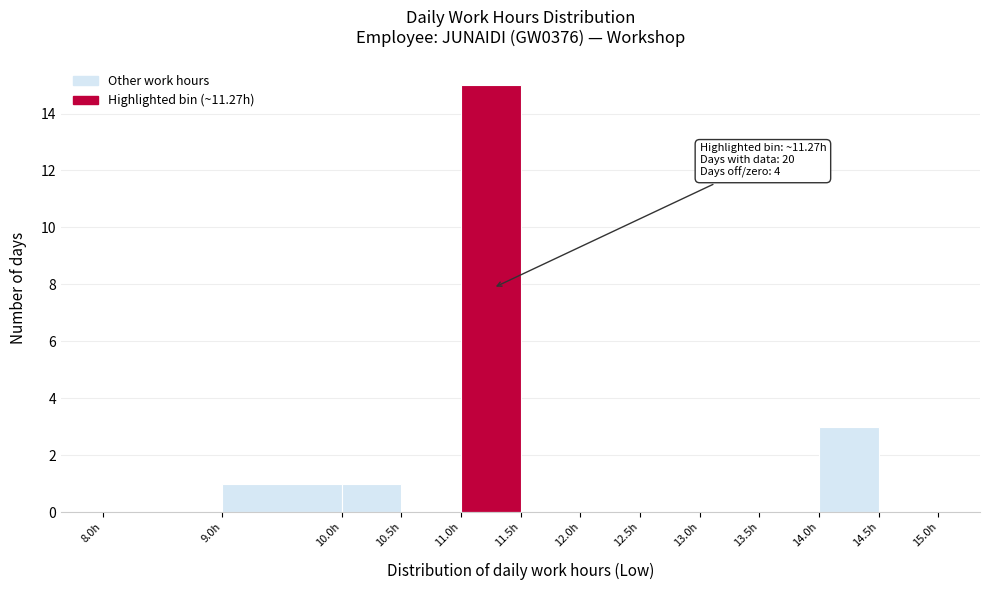

Which range on the x-axis has the tallest bar?

11.0 to 11.5